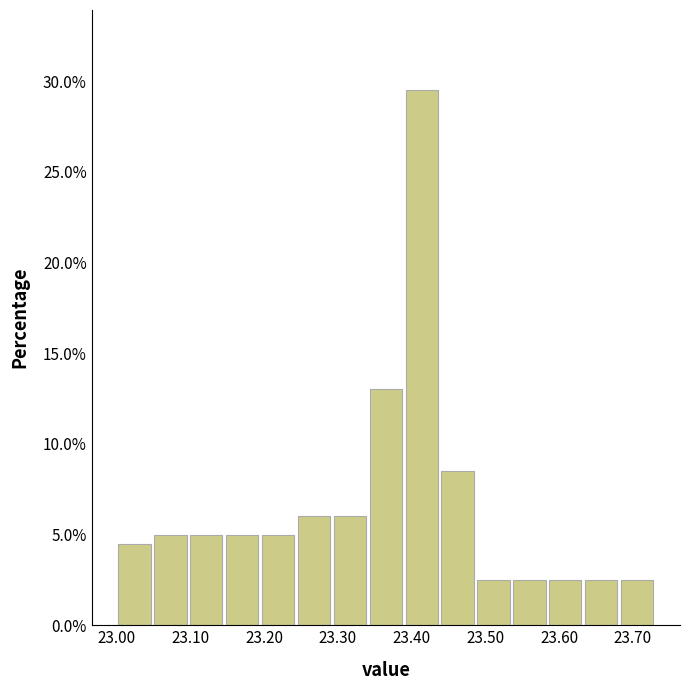

Over which range of the x-axis is the bar tallest?

23.39 to 23.44